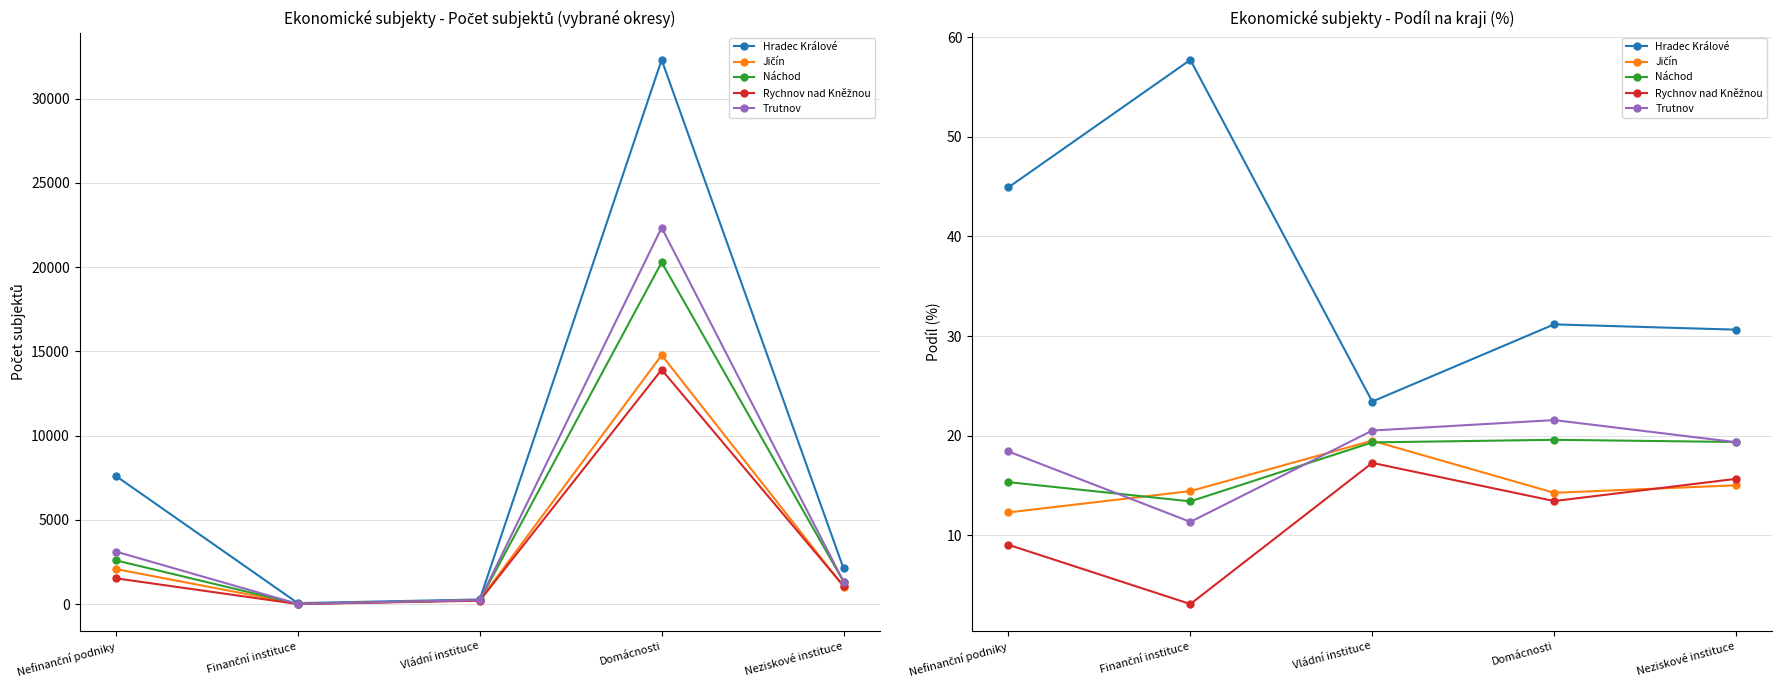

Which series has the largest total across all categories?

Hradec Králové